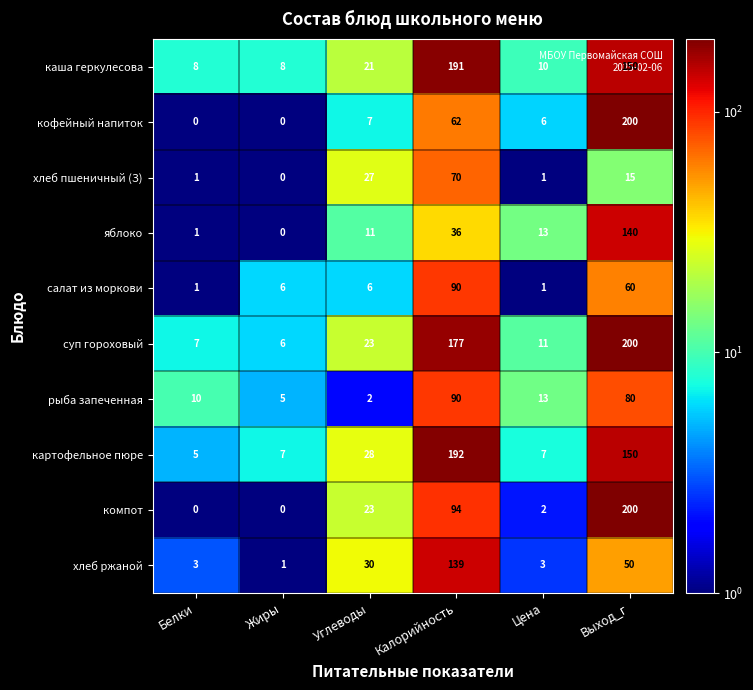

How many data points does each series have?

6